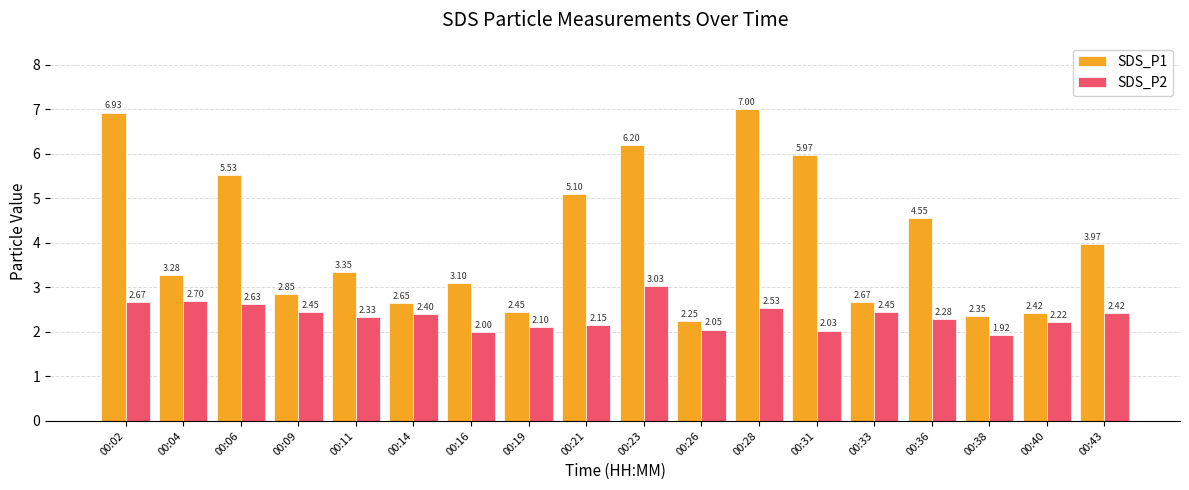

What is the spread (max minus min) of values at 00:16?

1.1